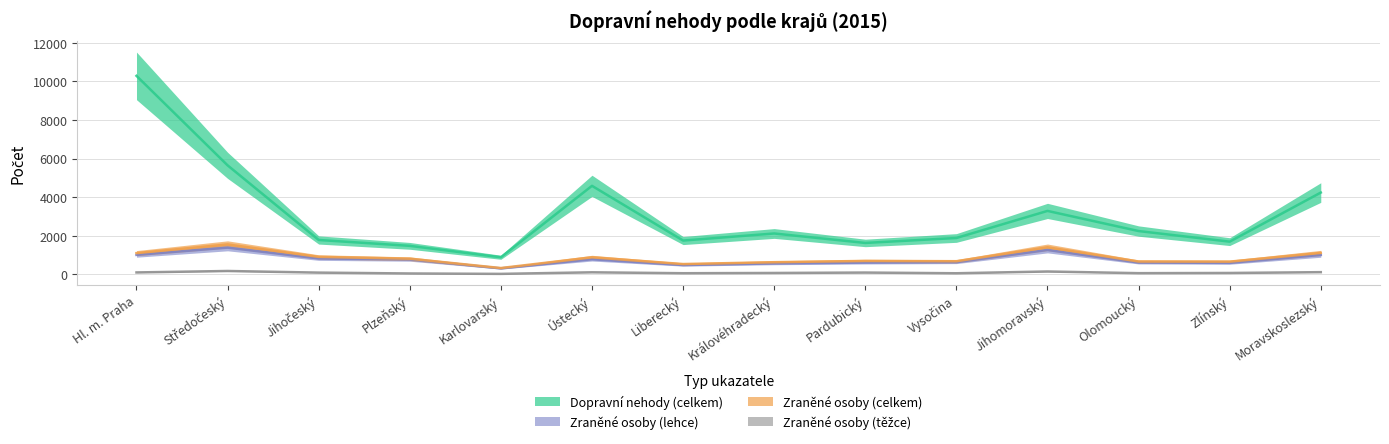

What is the difference between the highest and lowest values at Olomoucký?

2185